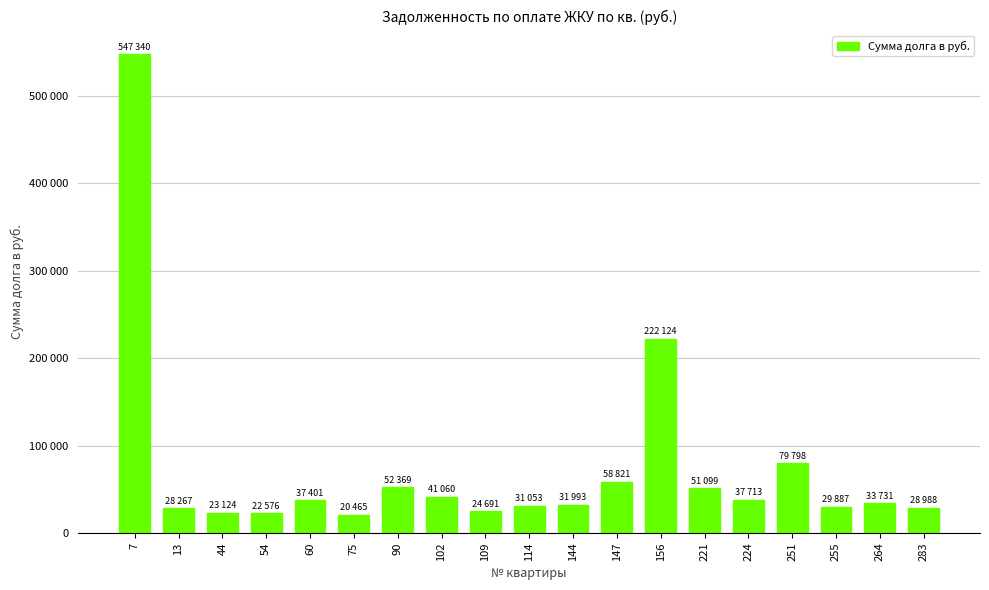

Is it true that the value at 102 is 62328.3?

False